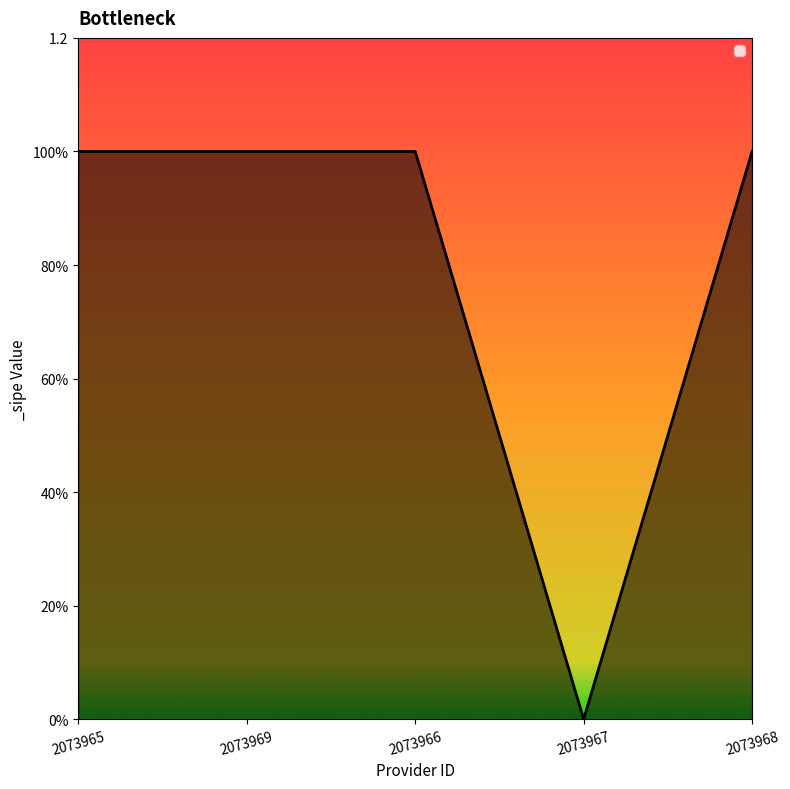

Does the chart display data point markers on the line(s)?

No